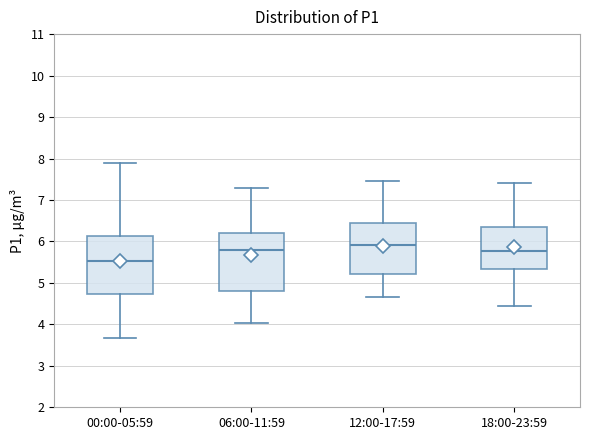

Which box has the highest median line?

12:00-17:59